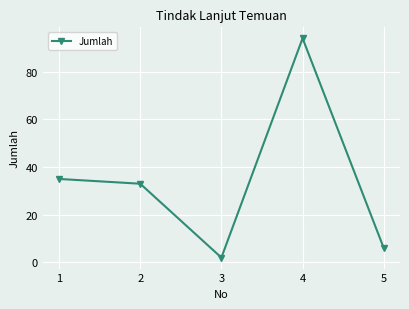

List the labels in order of value, smallest first.

3, 5, 2, 1, 4